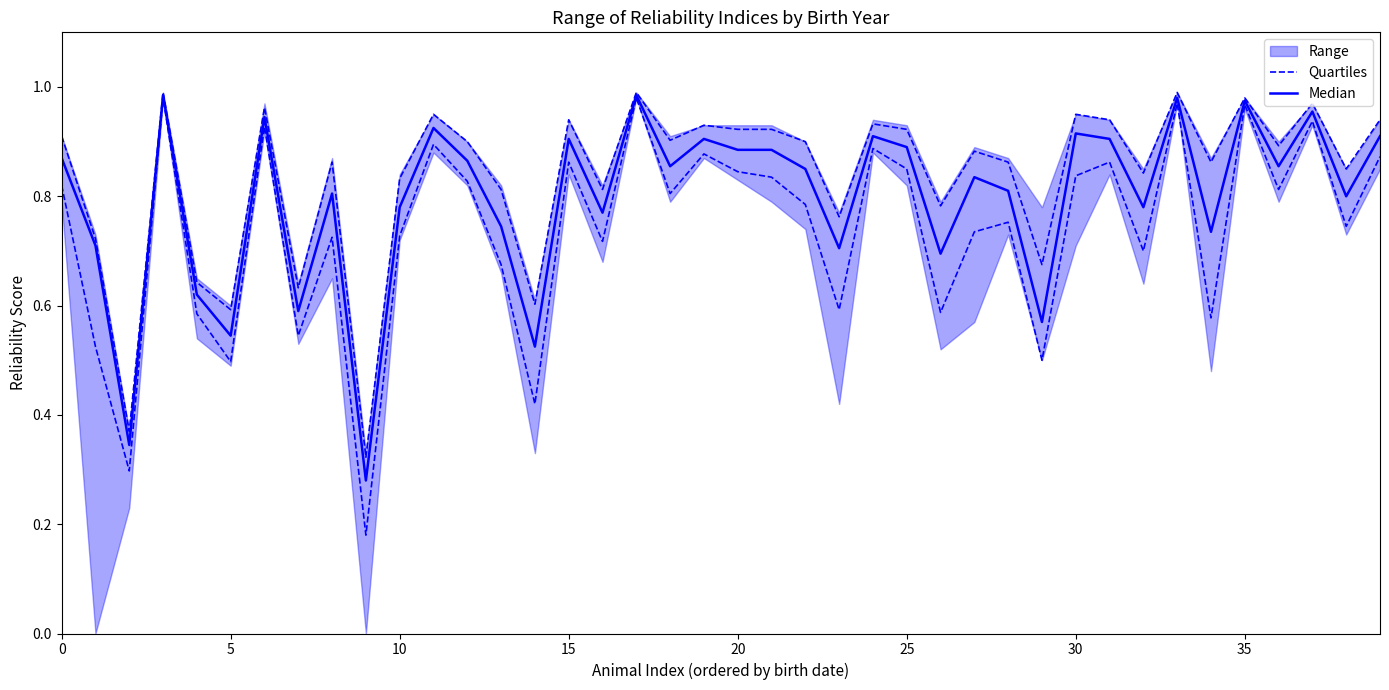

What is the label of the 20th point from the left?

19